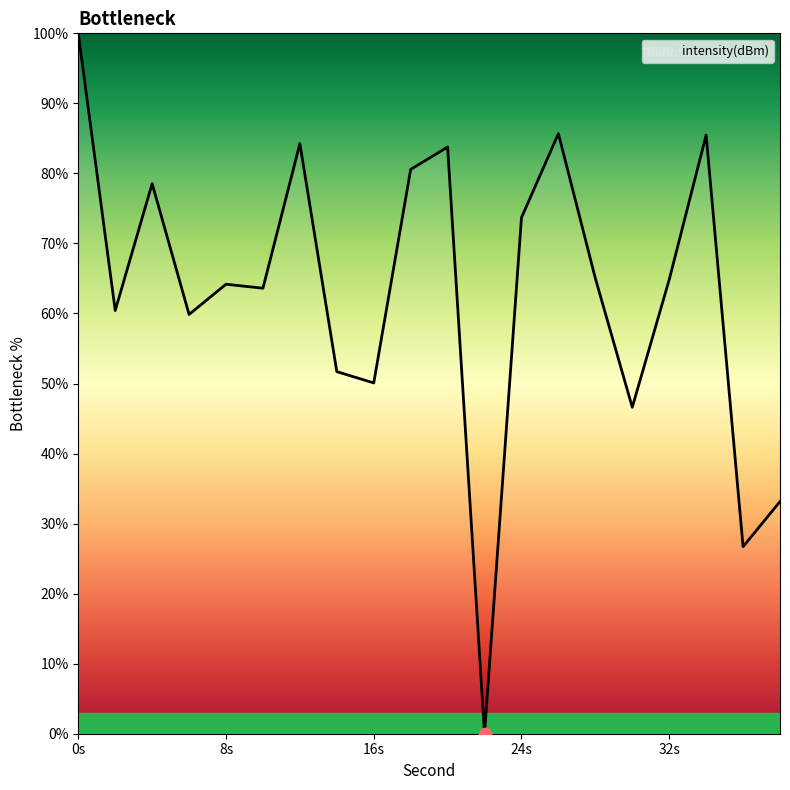

What is the difference between the maximum and minimum values?

100.0